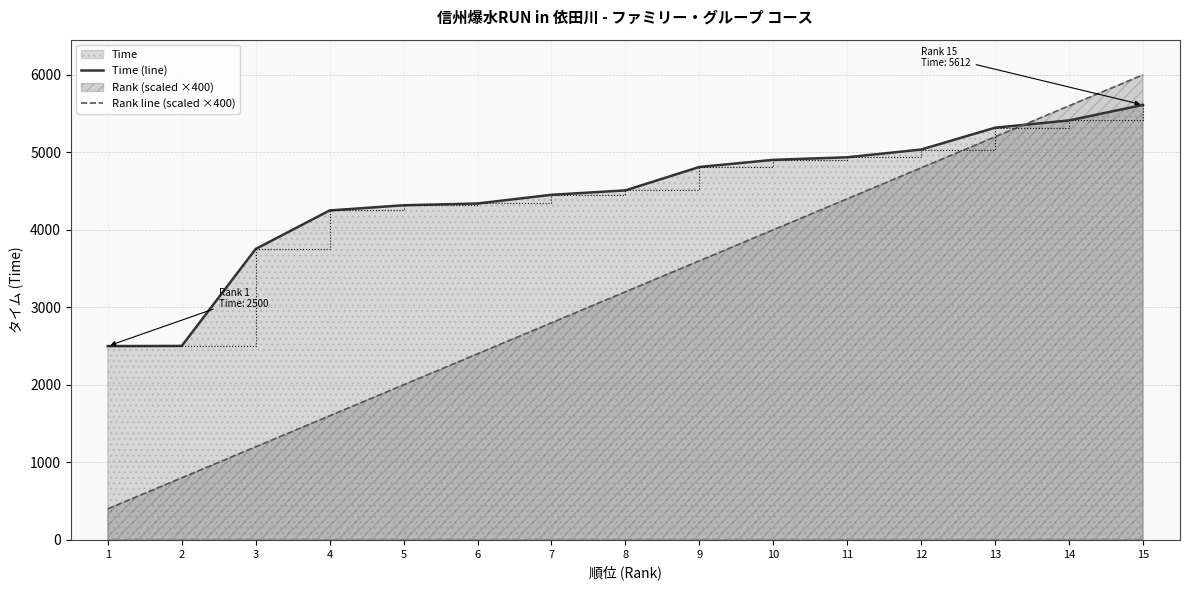

What is the difference between the highest and lowest values at 9?

1211